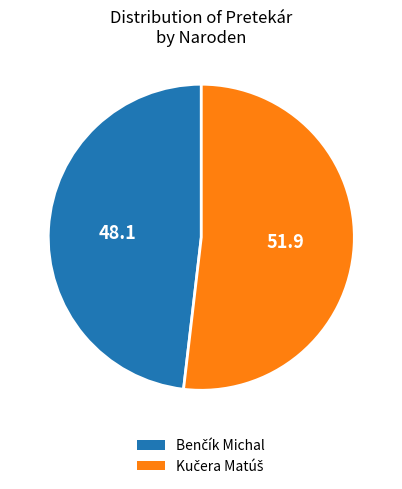

Is there a majority slice in this chart?

Yes